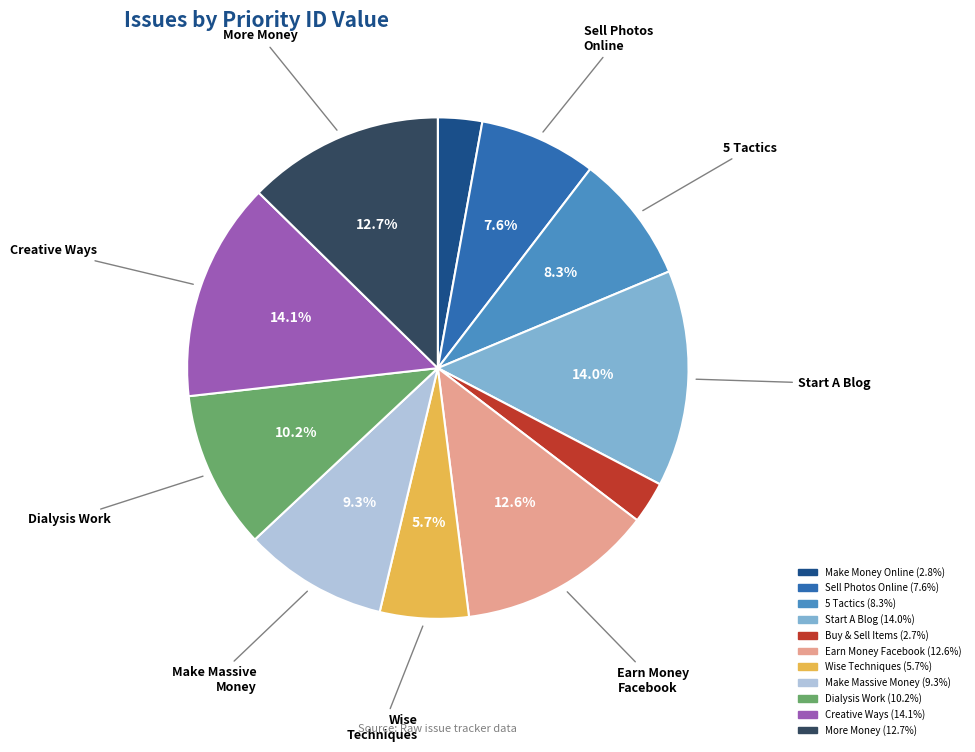

Does any single category account for the majority?

No